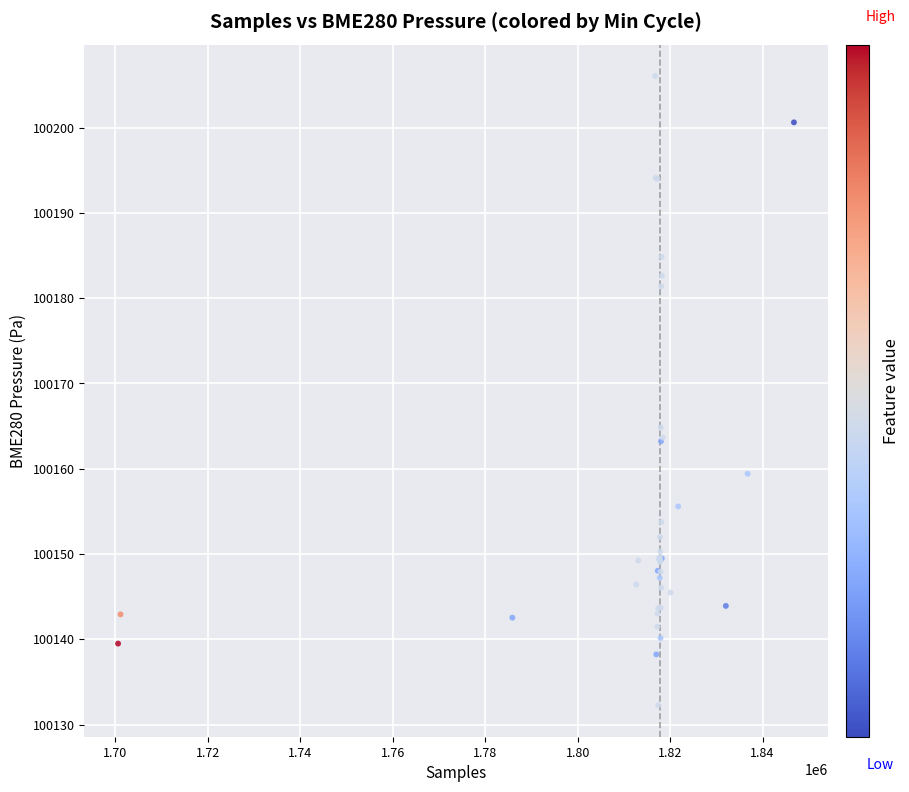

What Y value in the scatter plot is closest to 100169?

100164.8